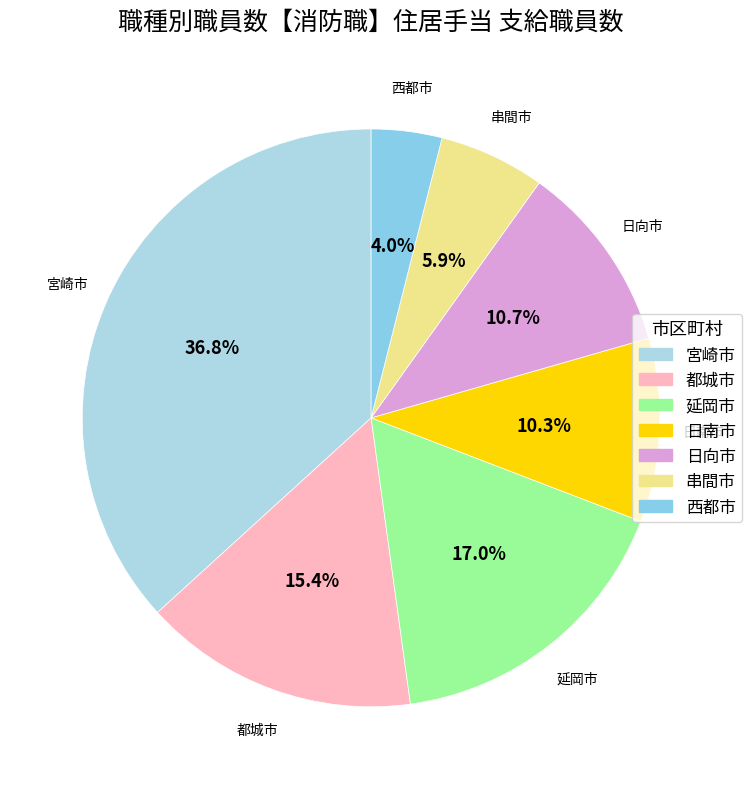

To the nearest percent, what is the difference between the largest and smallest slice percentages?

33%